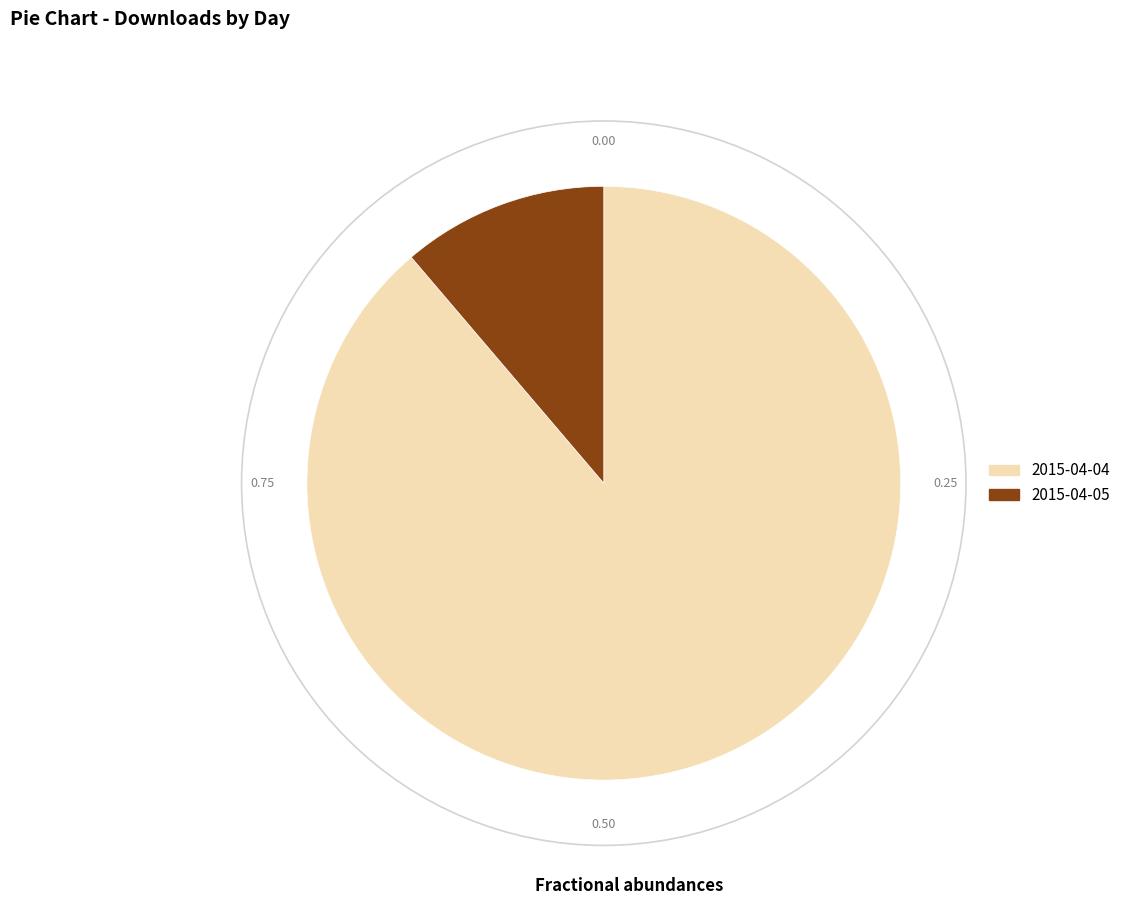

Count the number of slices in the pie.

2